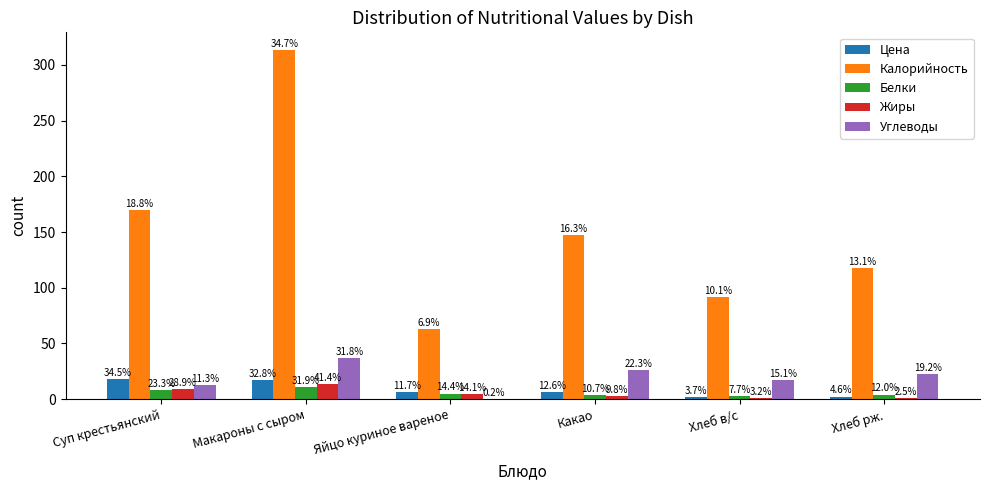

What are all the series names shown in the legend?

Цена, Калорийность, Белки, Жиры, Углеводы